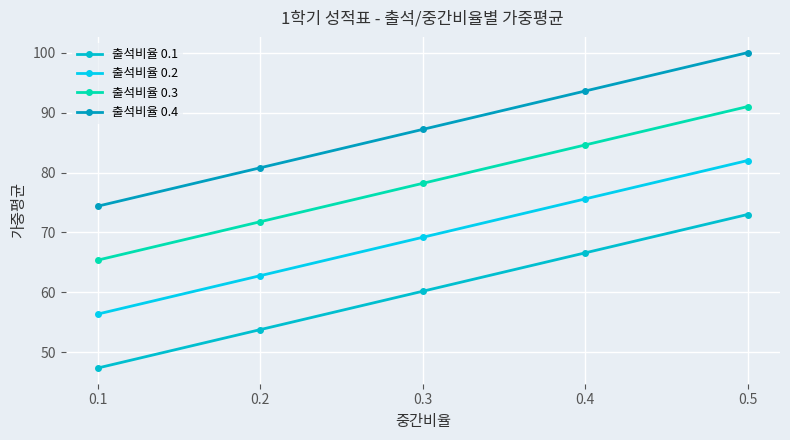

Rank the series by their maximum value, from lowest to highest.

출석비율 0.1, 출석비율 0.2, 출석비율 0.3, 출석비율 0.4